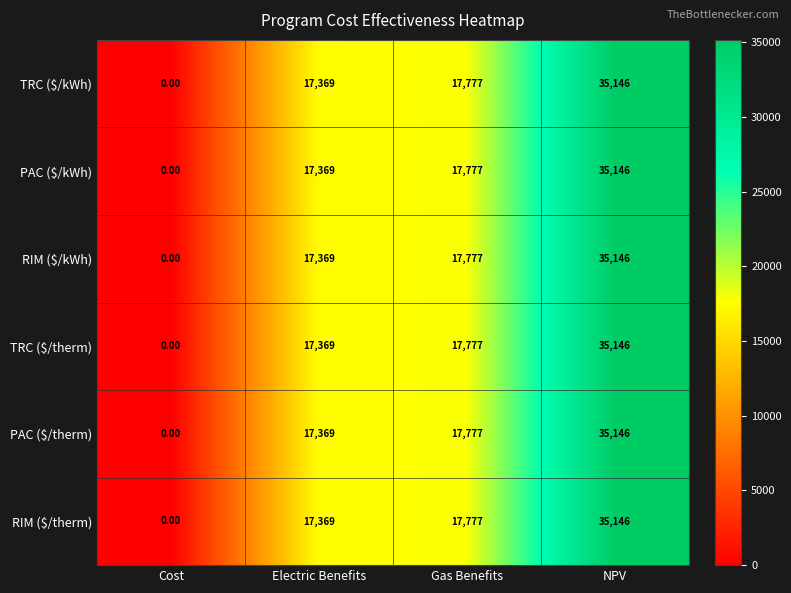

Count the number of categories in the chart.

4